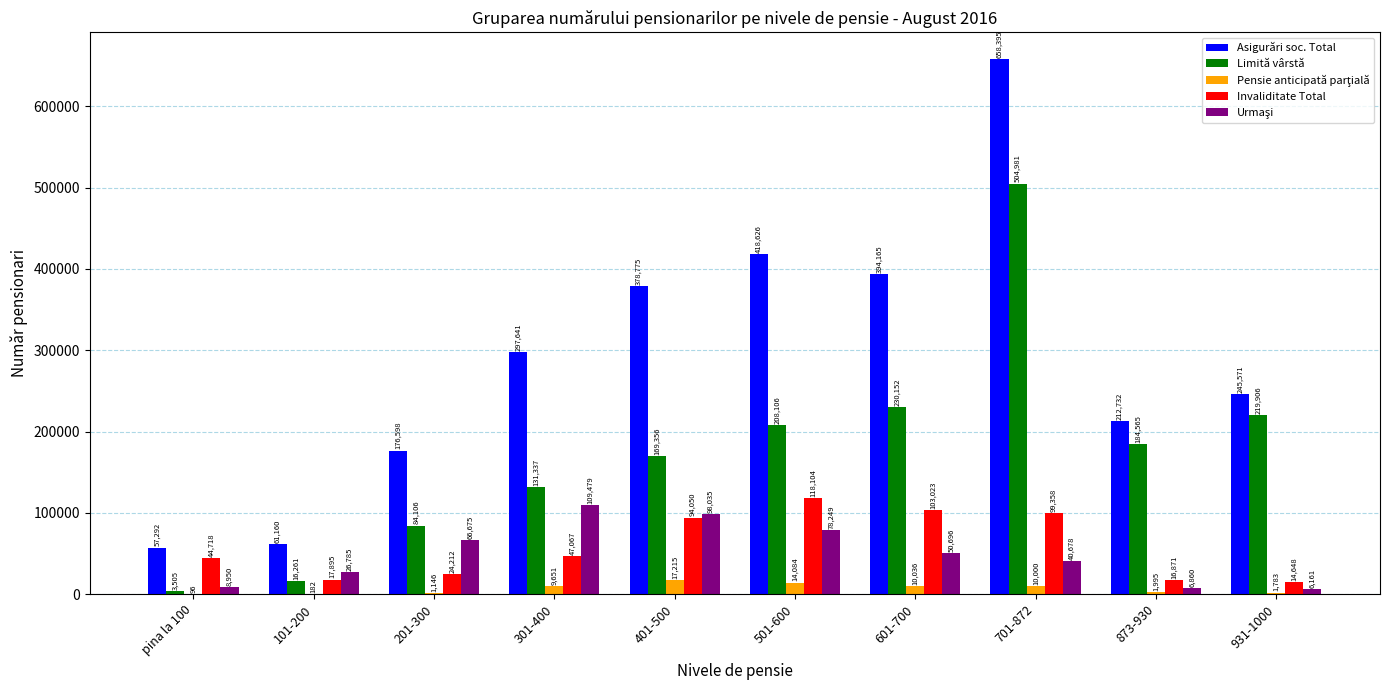

Which series changed the most between 701-872 and 873-930?

Asigurări soc. Total